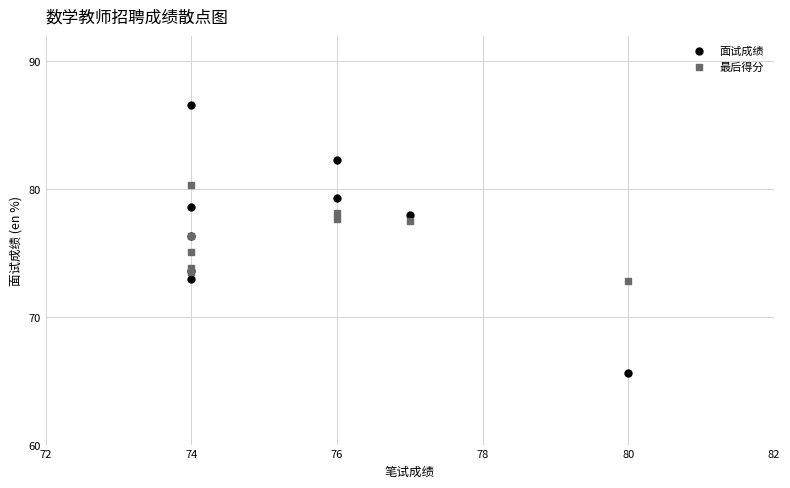

Which series reaches the minimum Y coordinate?

面试成绩